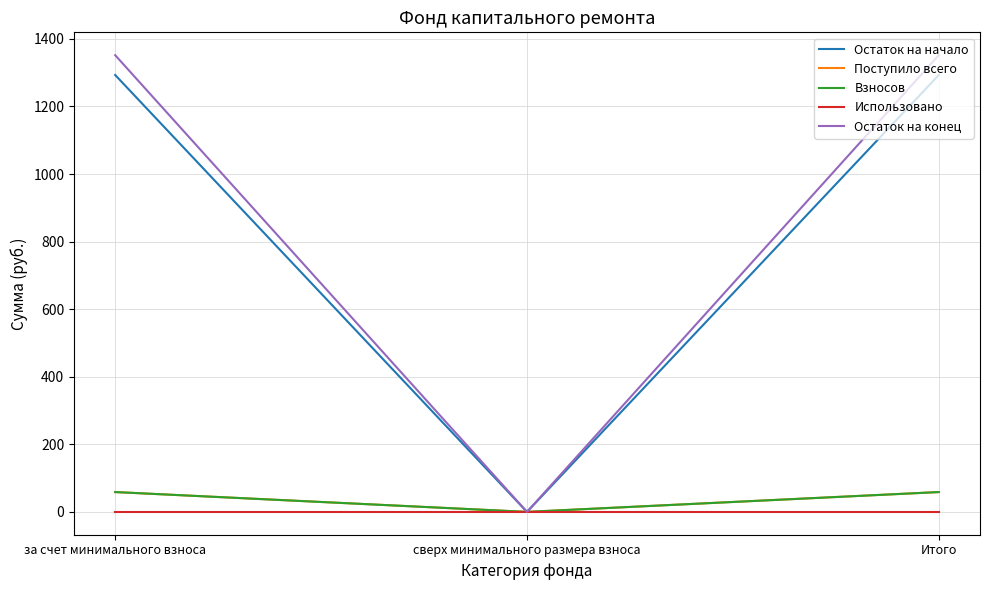

Is this an area chart (filled region under the line)?

No